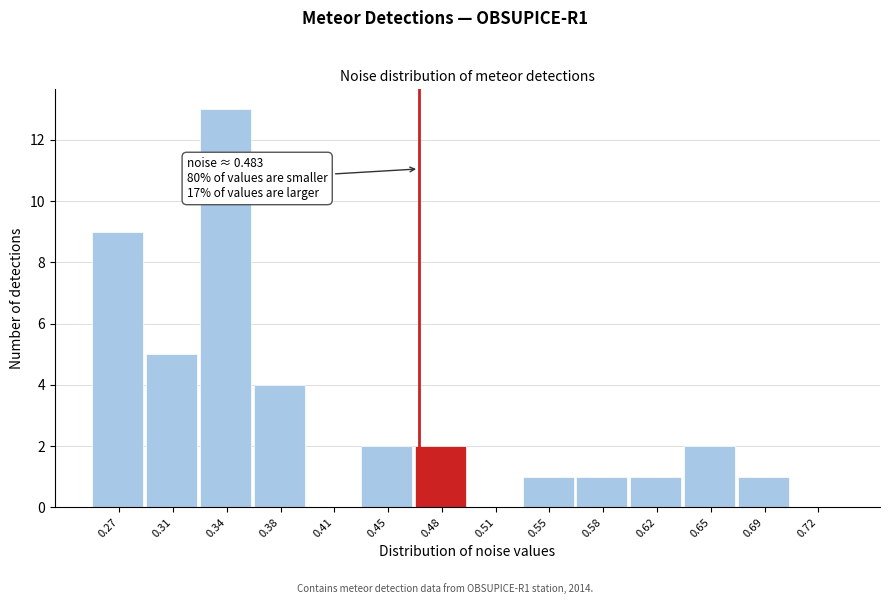

Reading right to left, list all the values displayed in this chart.

0.72=0	0.69=1	0.65=2	0.62=1	0.58=1	0.55=1	0.51=0	0.48=2	0.45=2	0.41=0	0.38=4	0.34=13	0.31=5	0.27=9